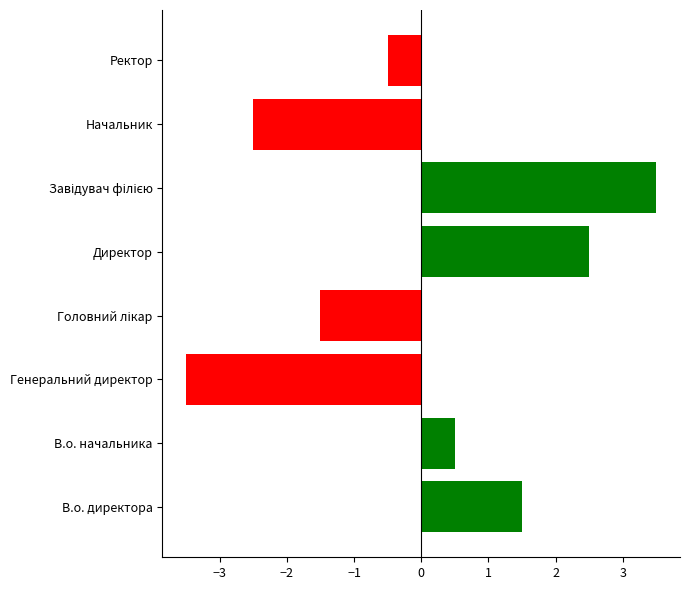

The value at Ректор is -0.5. True or false?

True